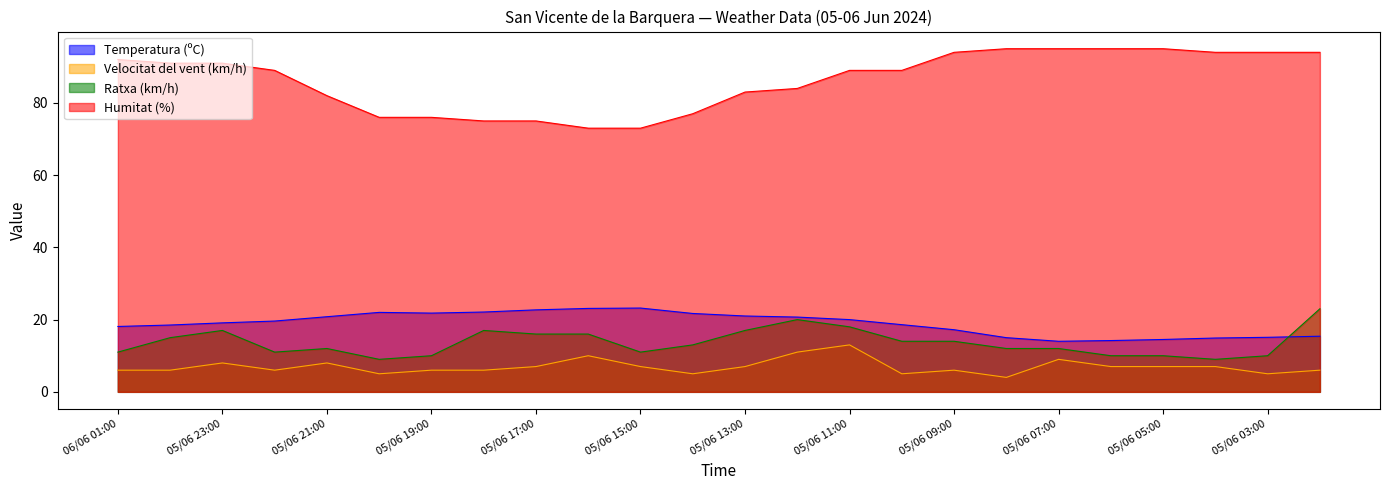

True or false: Humitat (%) has more than 0 interior local peaks.

False